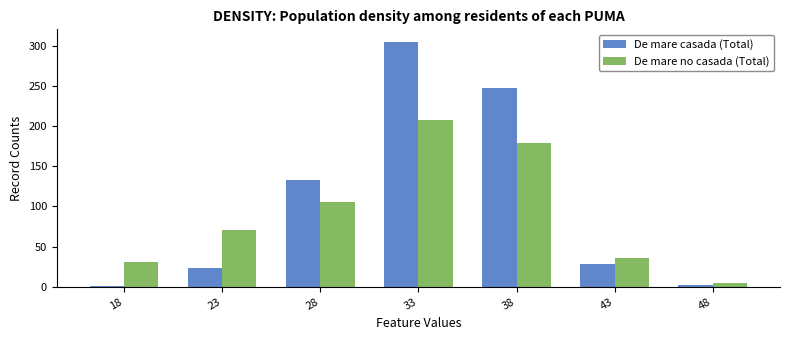

What is the difference between the highest and lowest values at 23?

47